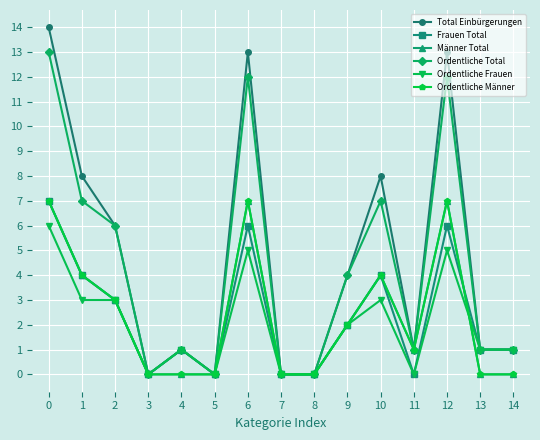

True or false: Ordentliche Total and Männer Total cross at least once.

False